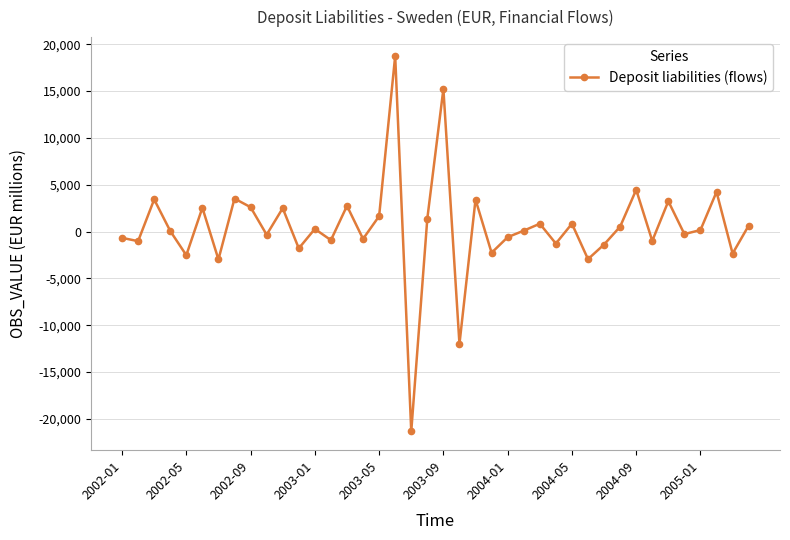

What is the value of the 31st point from the left?

-1387.6